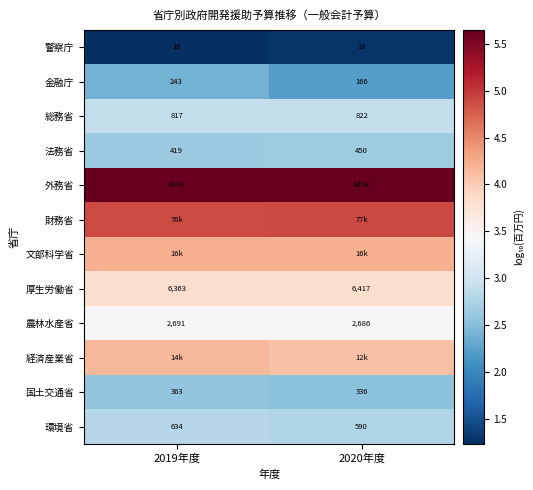

Is it true that 環境省 equals 2.8 at 2019年度?

True